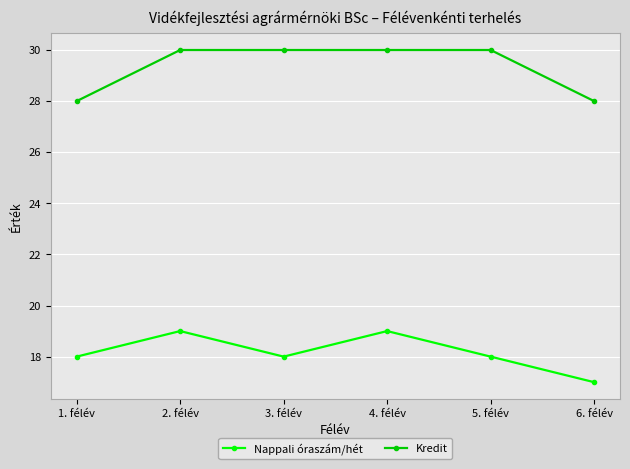

Reading left to right, extract all data points from this chart.

Nappali óraszám/hét: 1. félév=18	2. félév=19	3. félév=18	4. félév=19	5. félév=18	6. félév=17
Kredit: 1. félév=28	2. félév=30	3. félév=30	4. félév=30	5. félév=30	6. félév=28